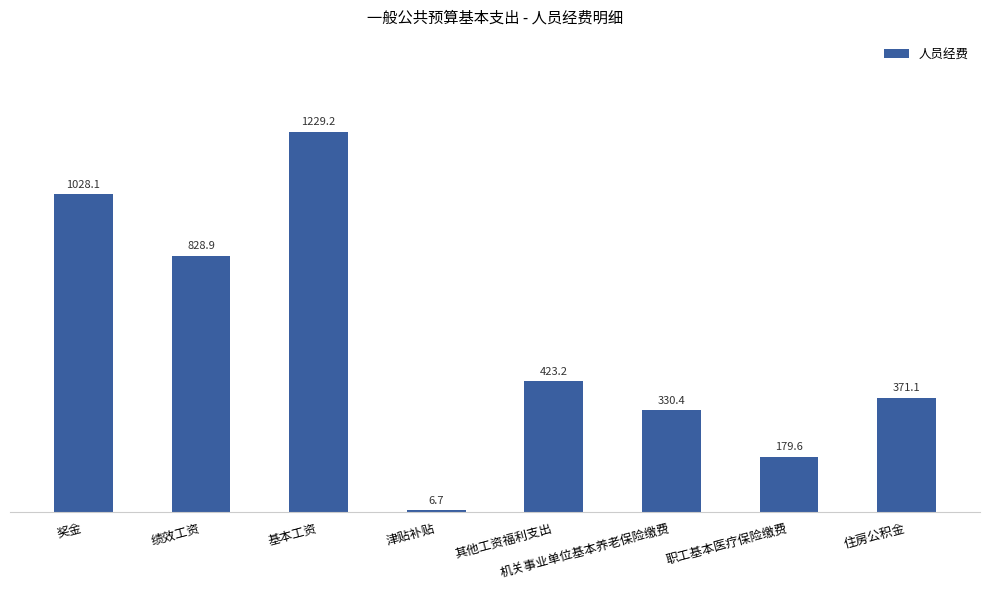

What is the label of the 5th bar from the right?

津贴补贴